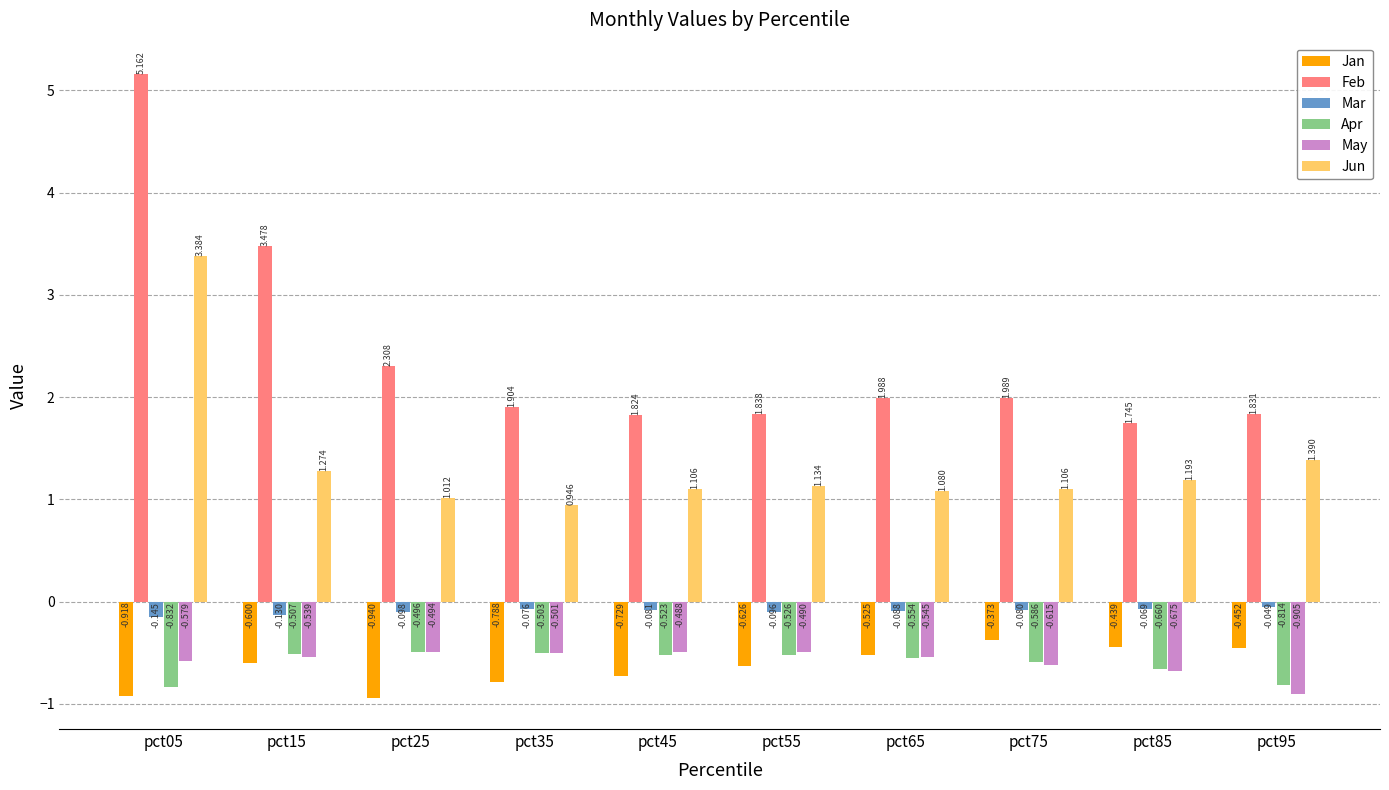

Rank the series by their maximum value, from highest to lowest.

Feb, Jun, Mar, Jan, May, Apr